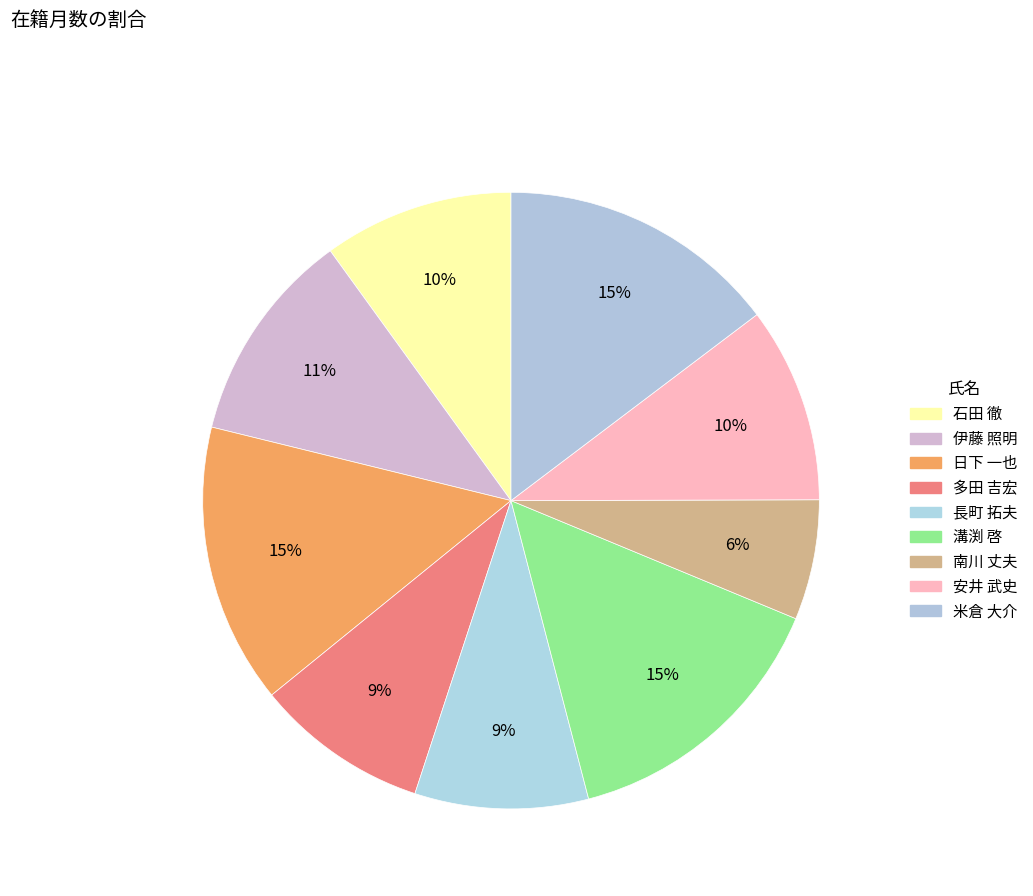

Rank the categories by value from highest to lowest.

日下 一也, 溝渕 啓, 米倉 大介, 伊藤 照明, 安井 武史, 石田 徹, 多田 吉宏, 長町 拓夫, 南川 丈夫